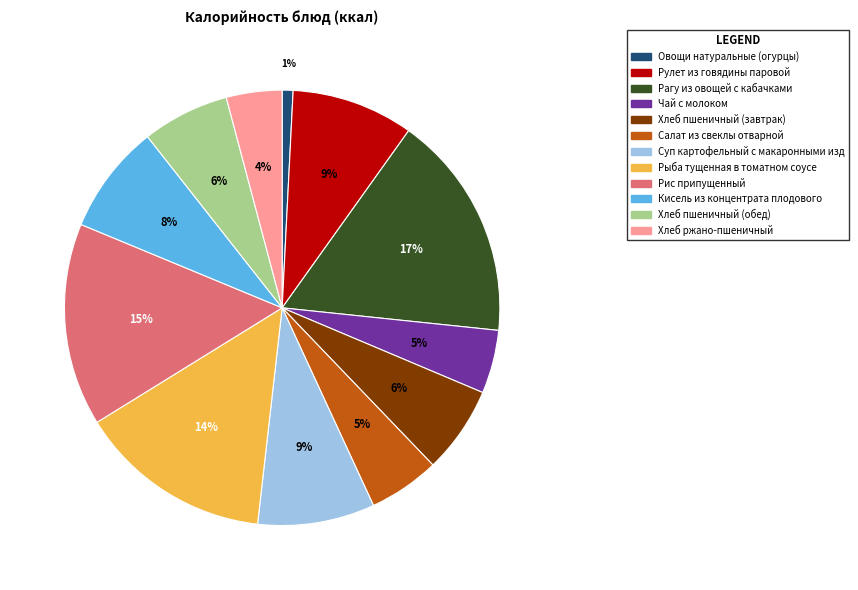

To the nearest percent, what is the average slice percentage?

8%